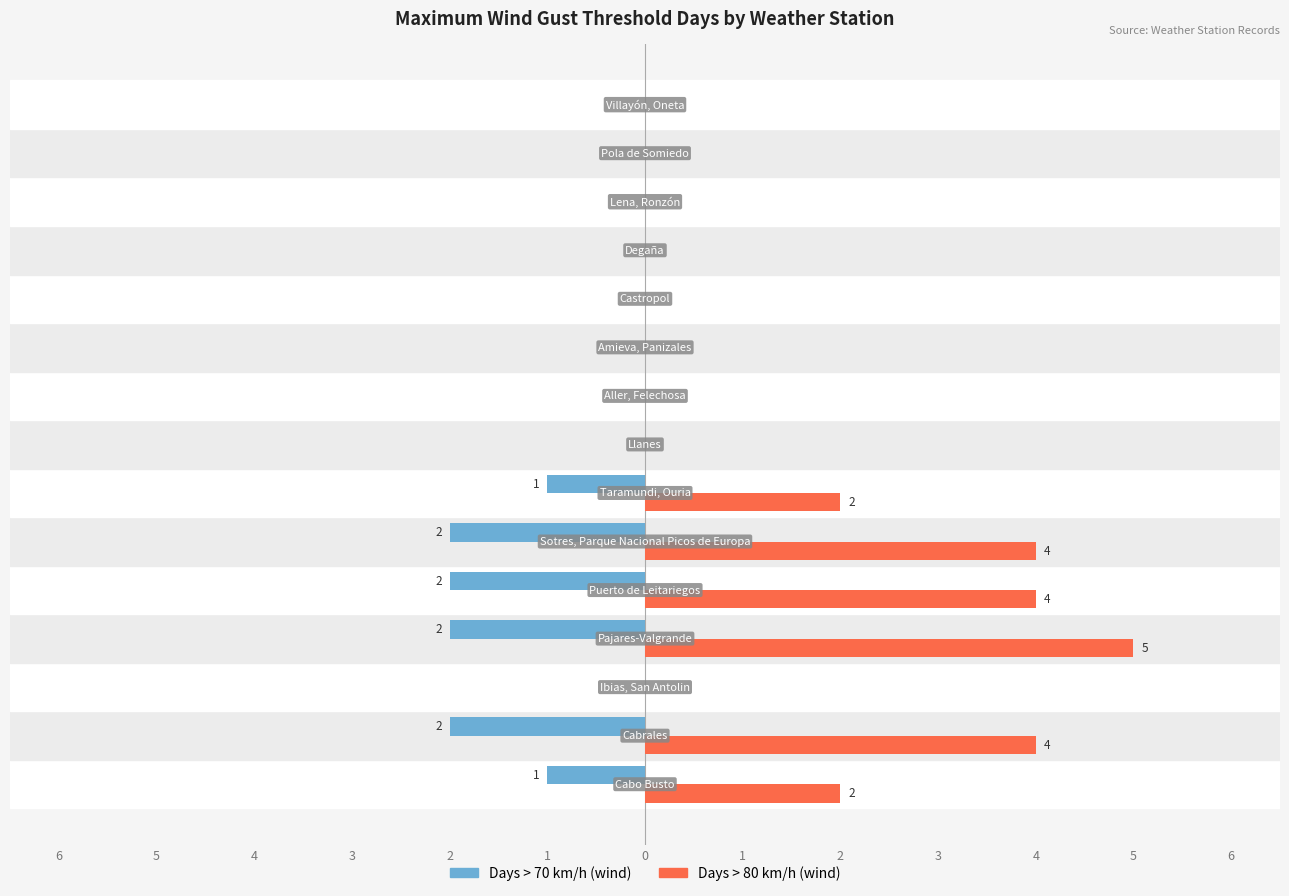

What are all the series names shown in the legend?

Days > 70 km/h (wind), Days > 80 km/h (wind)